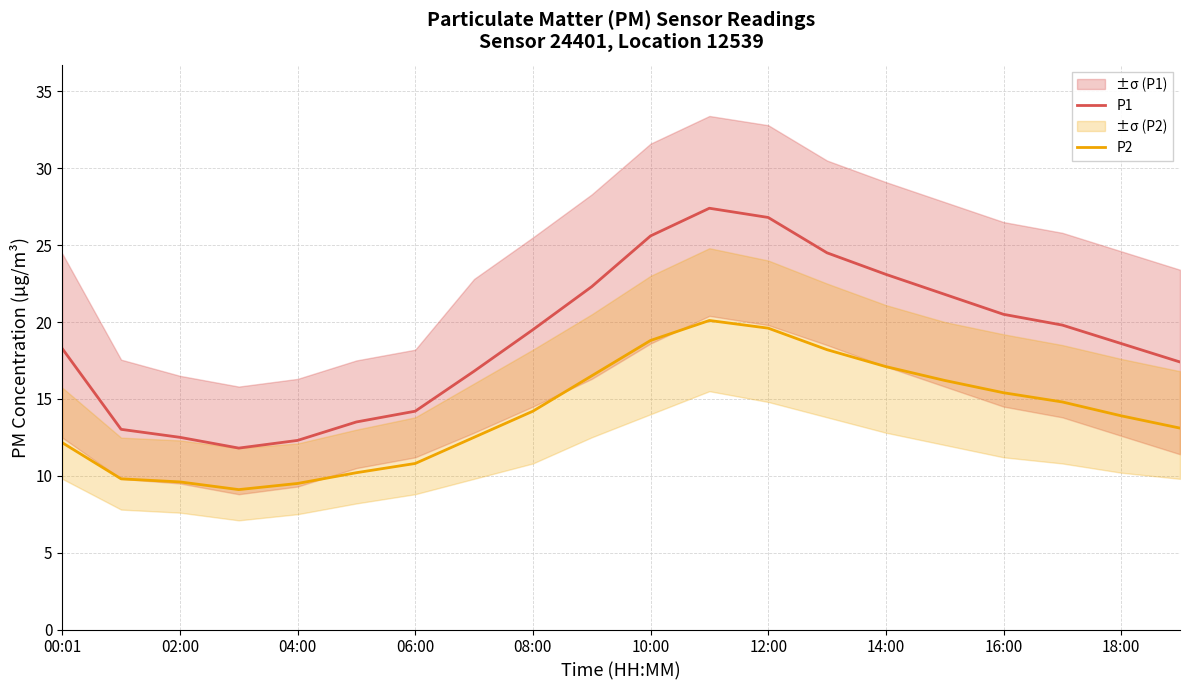

What is the maximum value for P2?

20.1